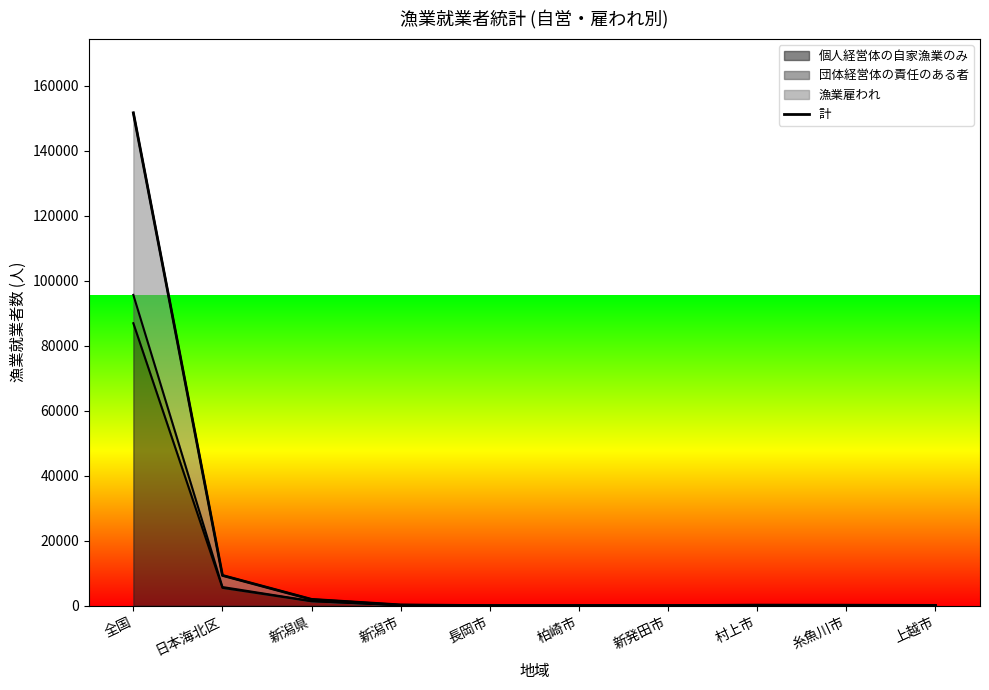

What is the approximate value at 新発田市?

27